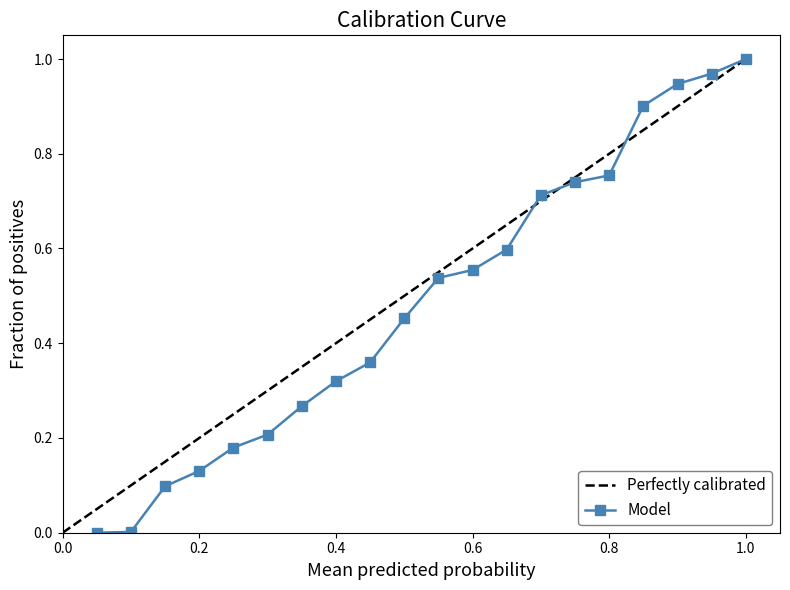

What is the average value?

0.5